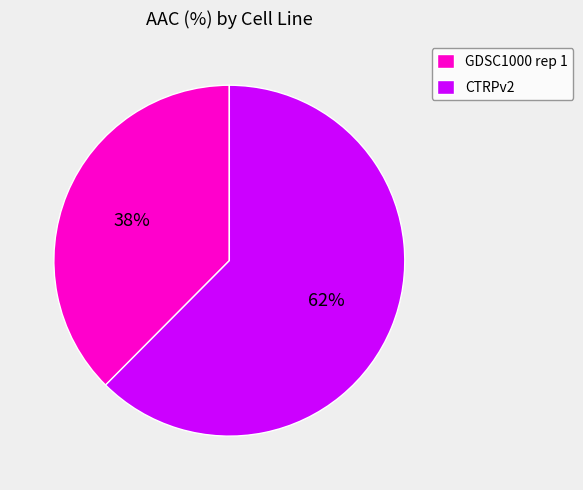

Which slice is the smallest?

GDSC1000 rep 1